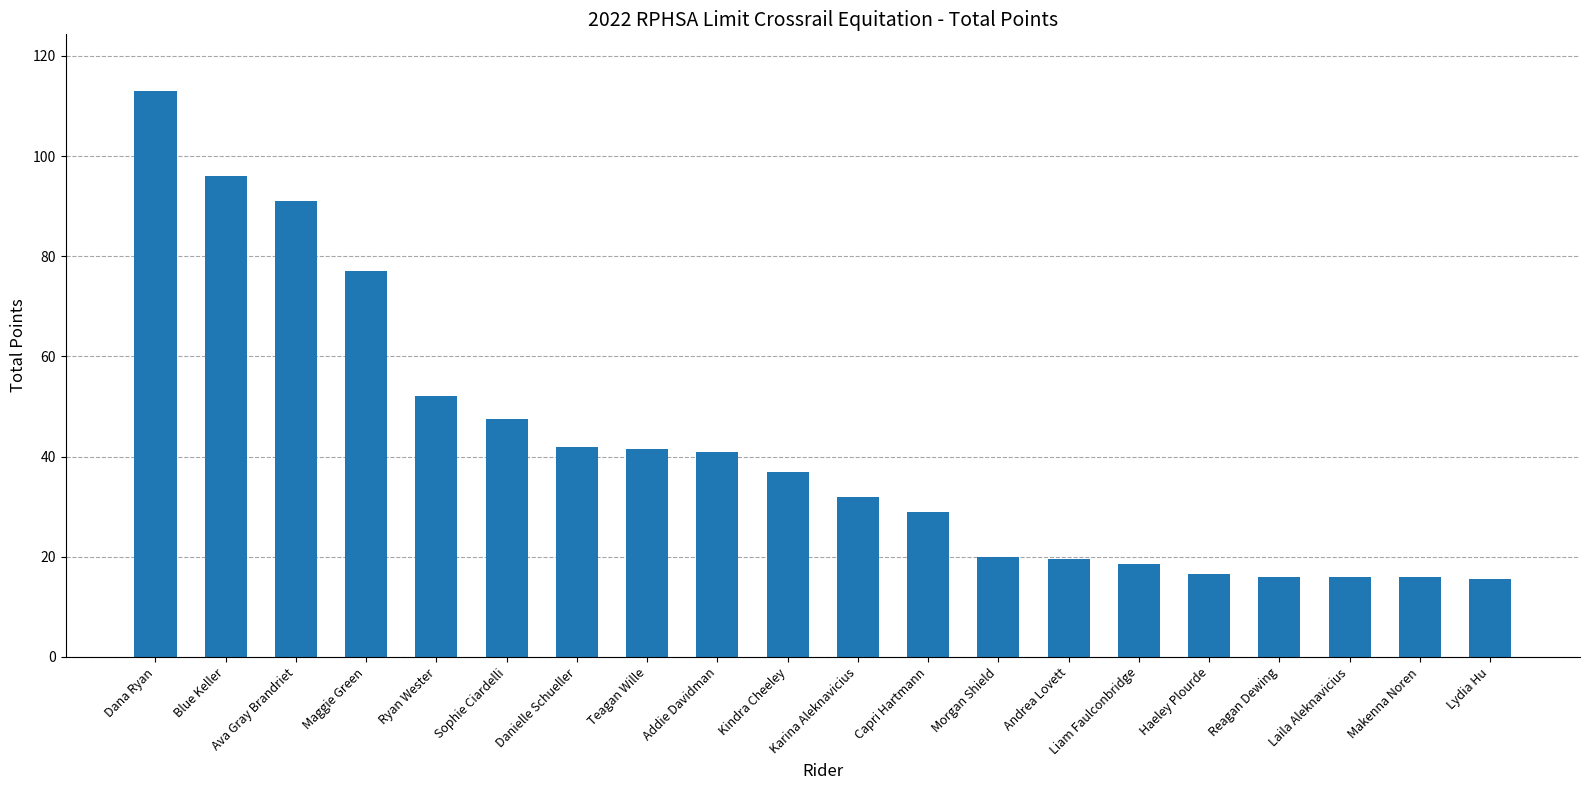

What is the difference between the second highest and second lowest values?

80.0